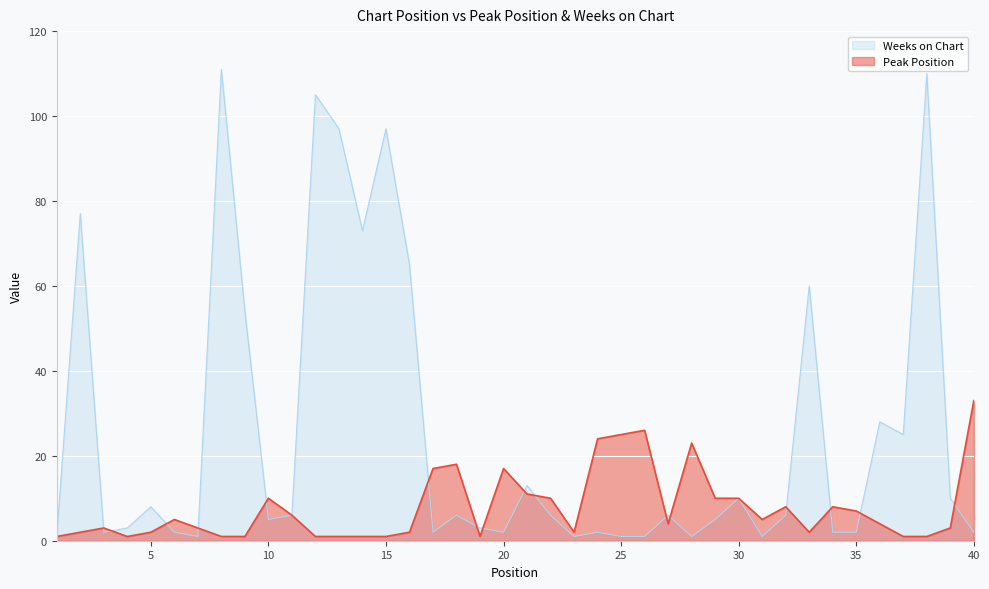

How many data points in Peak Position are less than 4?

19